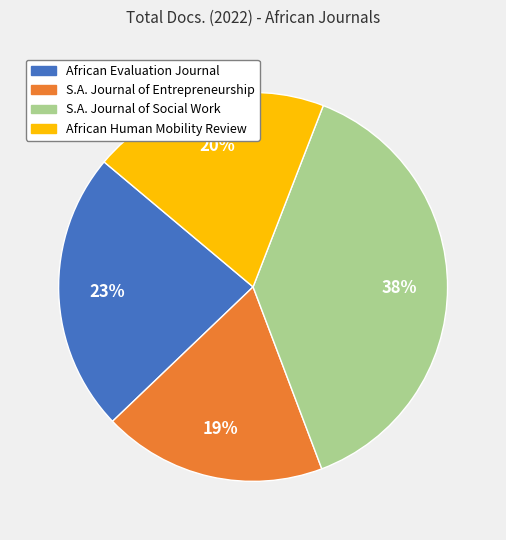

To the nearest percent, what is the average slice percentage?

25%